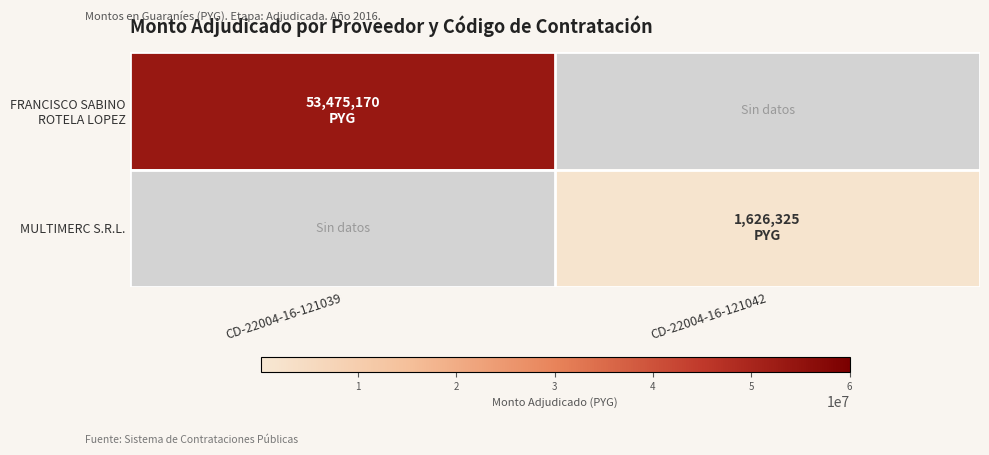

At which category does the chart reach its peak across all series?

CD-22004-16-121039